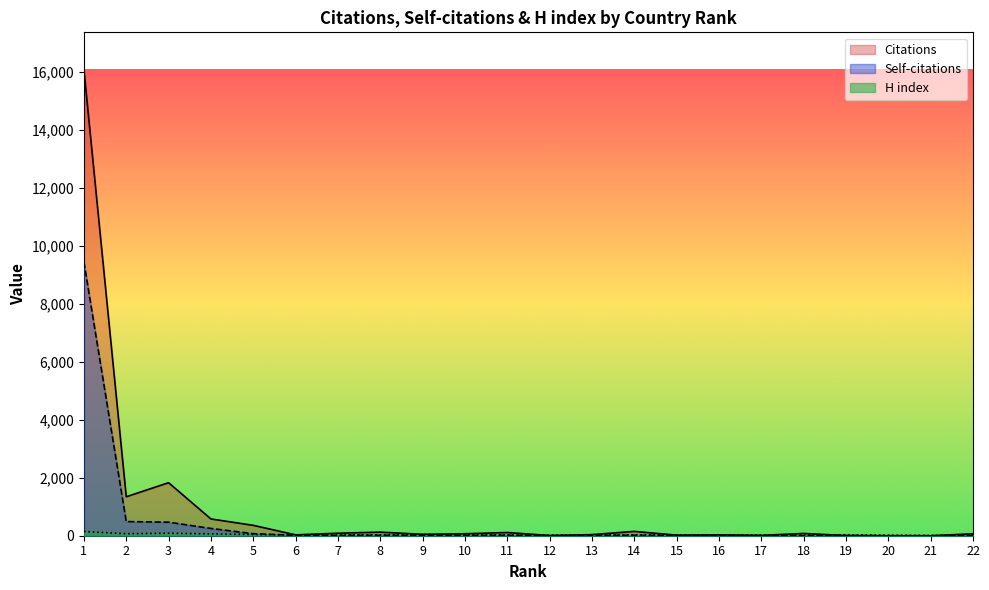

The value of Citations at 1 is 16070. True or false?

True